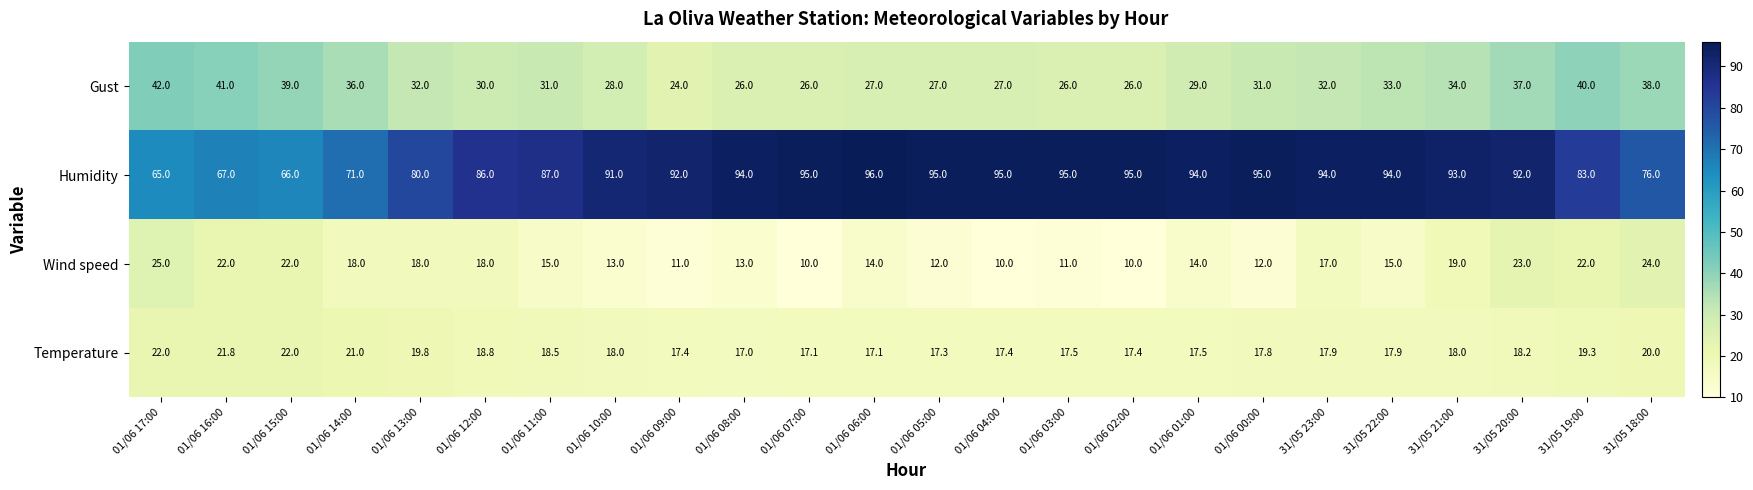

The Gust series shows 26.0 at 01/06 07:00. True or false?

True